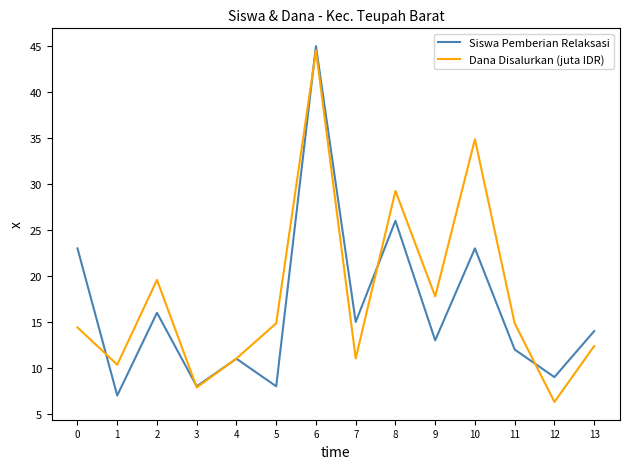

True or false: Siswa Pemberian Relaksasi has a value of 33.5 at 0.

False